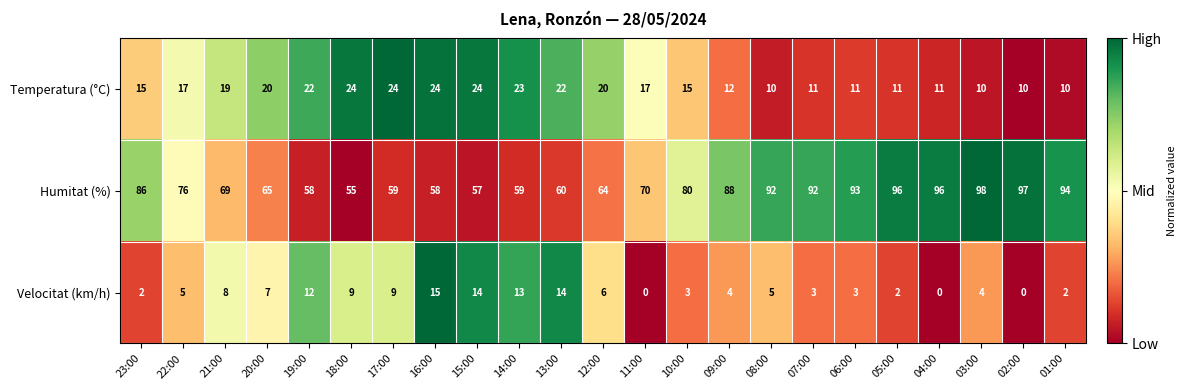

The Temperatura (°C) series shows 24 at 15:00. True or false?

True